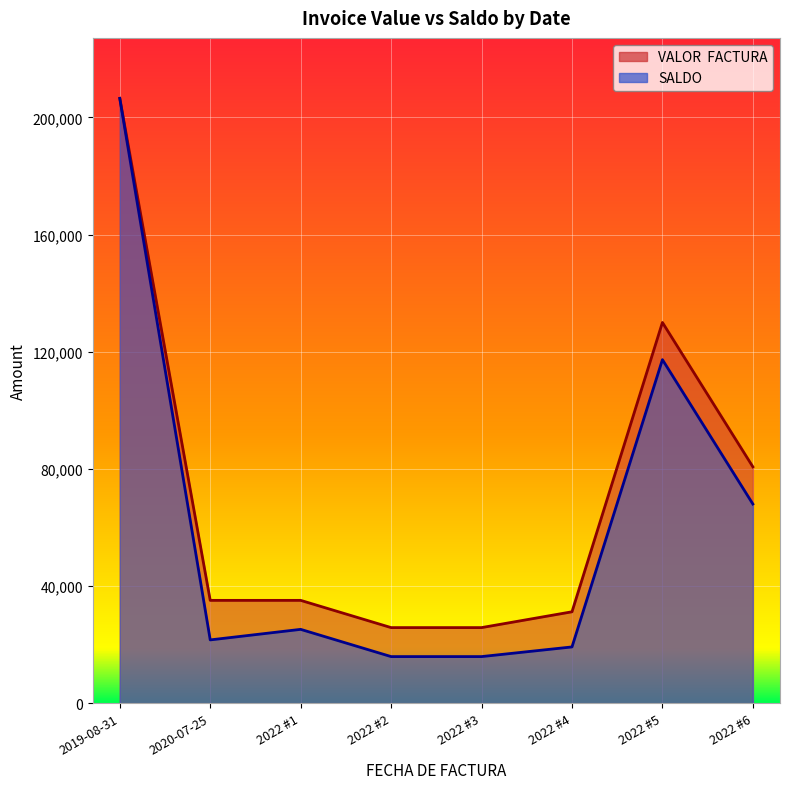

How many distinct data groups are displayed?

2